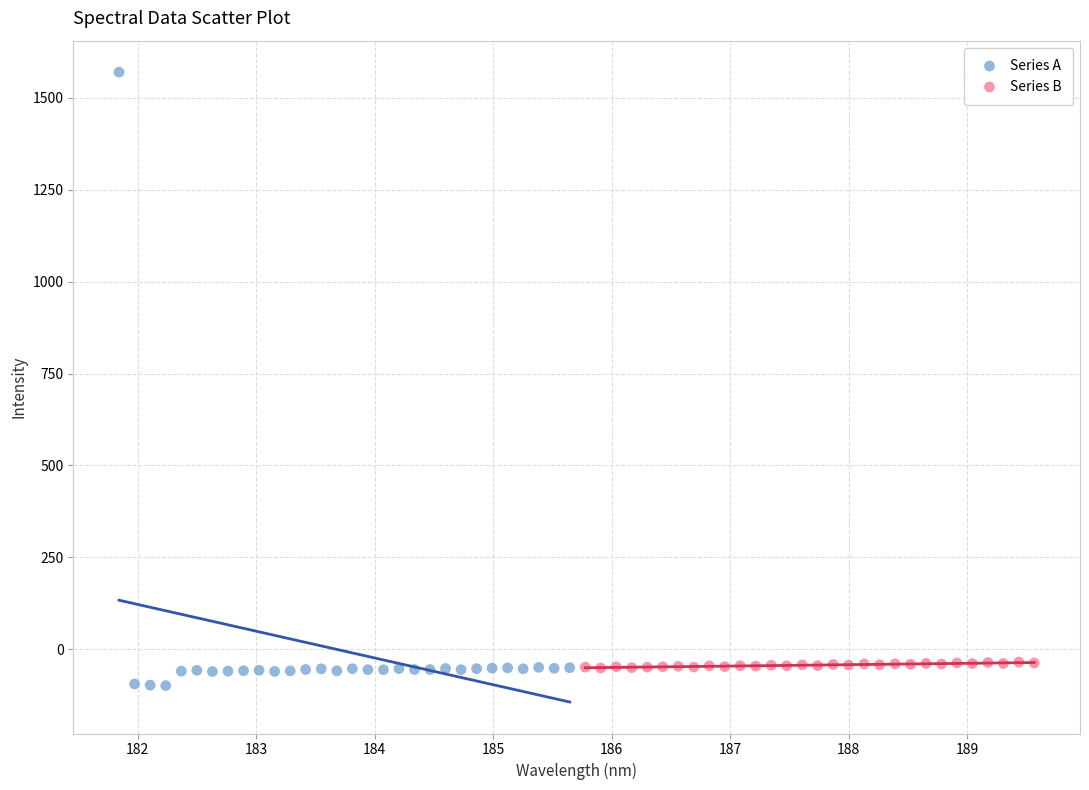

Which series contains the highest Y value?

Series A